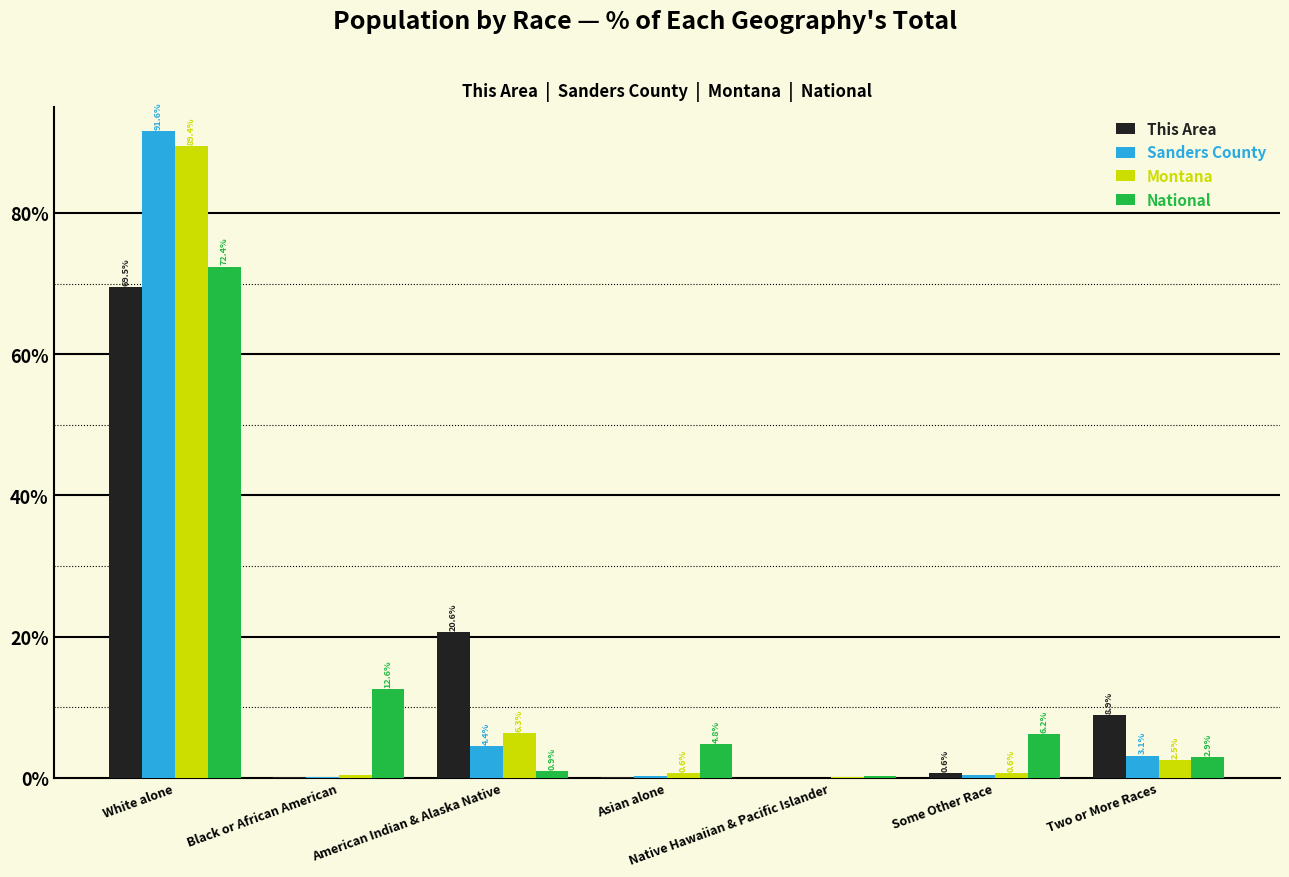

What is the sum of all This Area values?

100.0